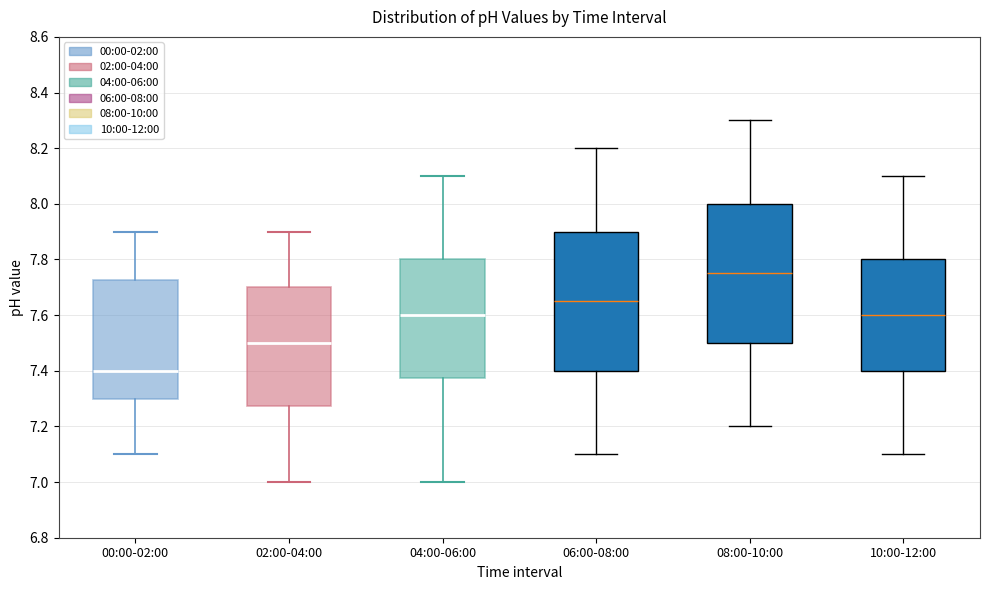

Reading left to right, read every box against the y-axis: the position of its median line, the range the box covers, and the ends of its whiskers. The values are not printed on the chart, so give them approximately, as read against the axis.

00:00-02:00: median 7.40, box 7.30 to 7.72, whiskers 7.10 to 7.90
02:00-04:00: median 7.50, box 7.28 to 7.70, whiskers 7.00 to 7.90
04:00-06:00: median 7.60, box 7.38 to 7.80, whiskers 7.00 to 8.10
06:00-08:00: median 7.66, box 7.40 to 7.90, whiskers 7.10 to 8.20
08:00-10:00: median 7.76, box 7.50 to 8.00, whiskers 7.20 to 8.30
10:00-12:00: median 7.60, box 7.40 to 7.80, whiskers 7.10 to 8.10